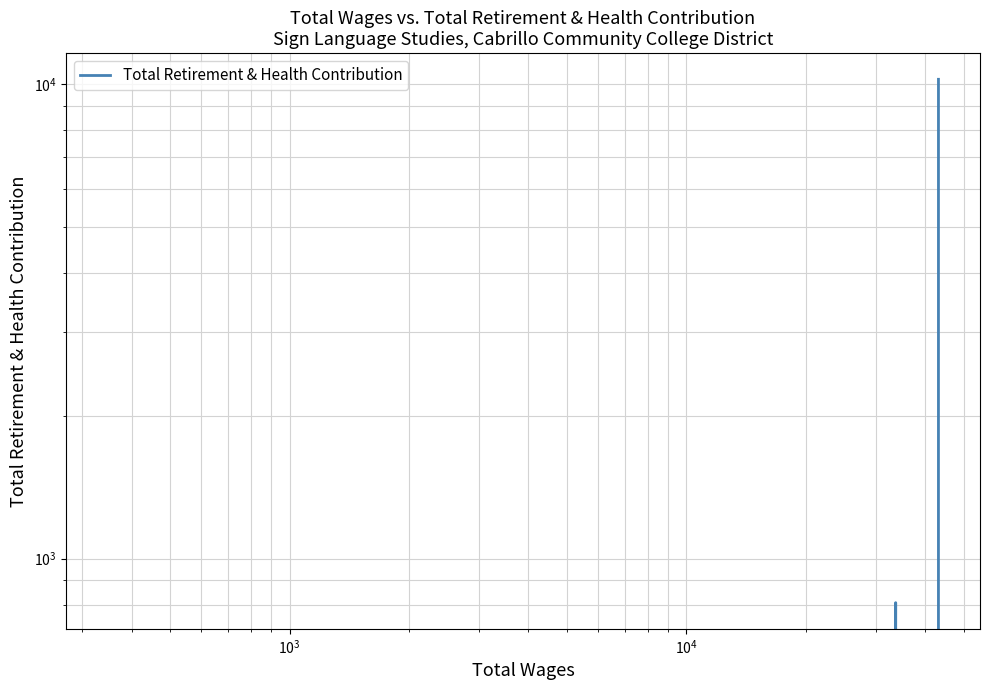

The value at $\mathdefault{10^{4}}$ is 10222. True or false?

True